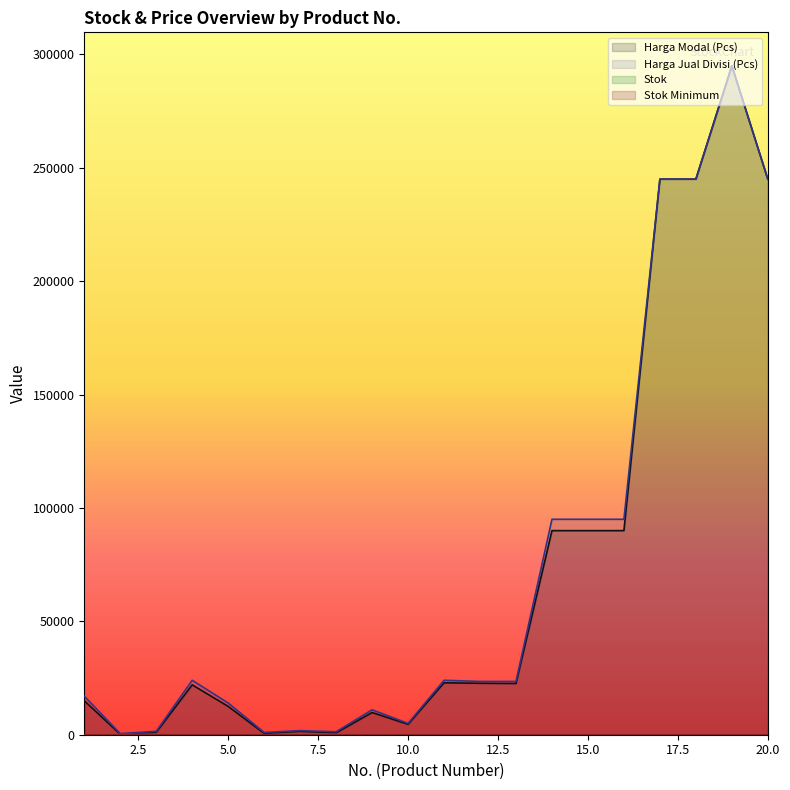

What is the sum of all Harga Modal (Pcs) values?

1436350